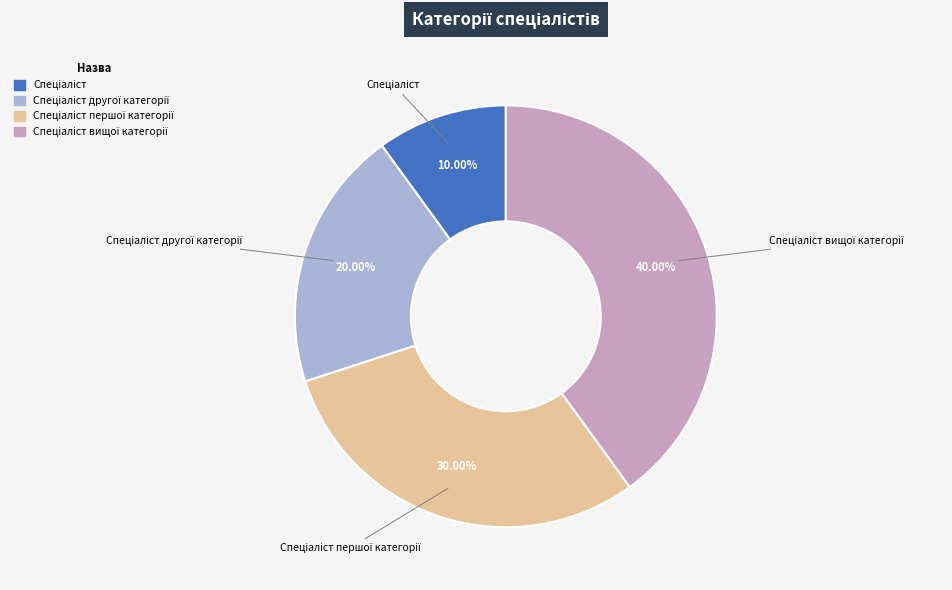

Is there a majority slice in this chart?

No